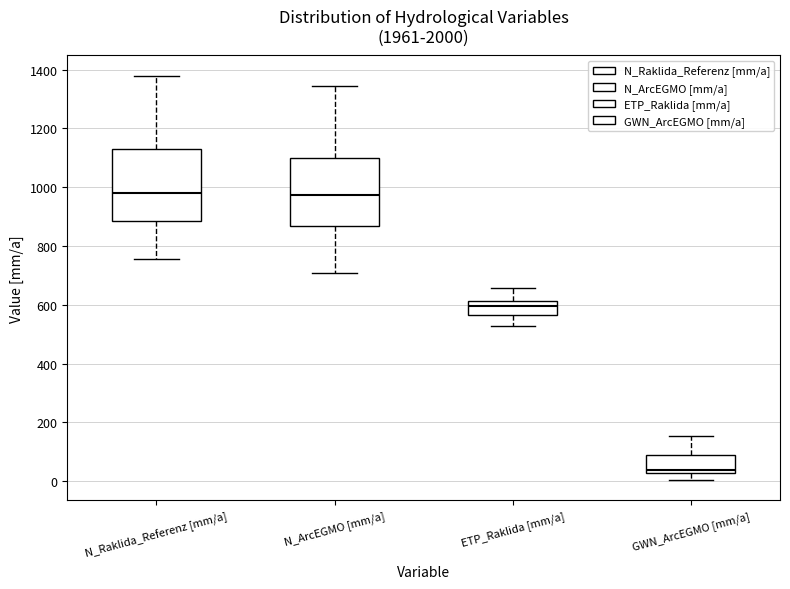

Which box has the lowest median line?

GWN_ArcEGMO [mm/a]